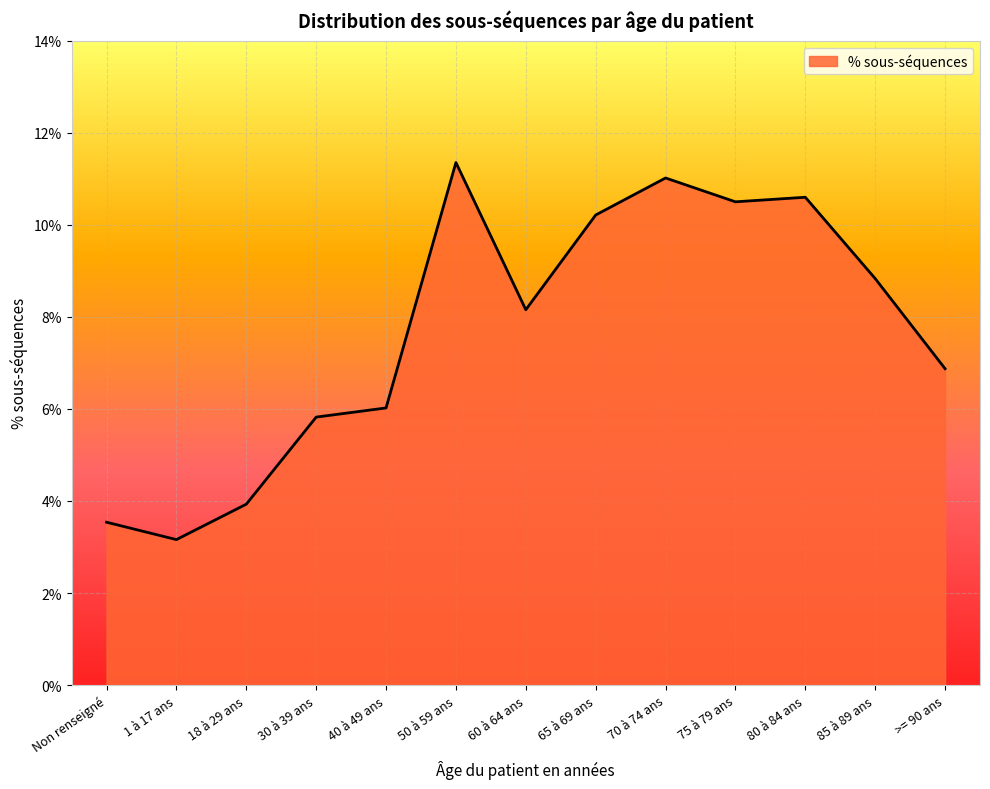

What is the sum of the values at 60 à 64 ans and 65 à 69 ans?

0.2